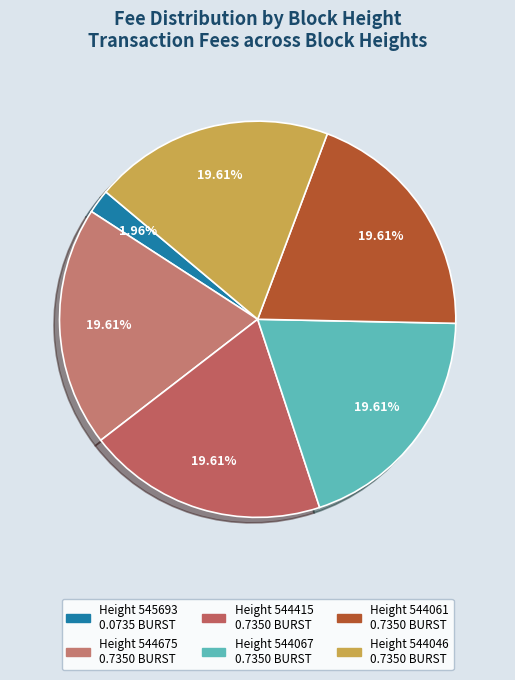

How many slices are in this pie chart?

6